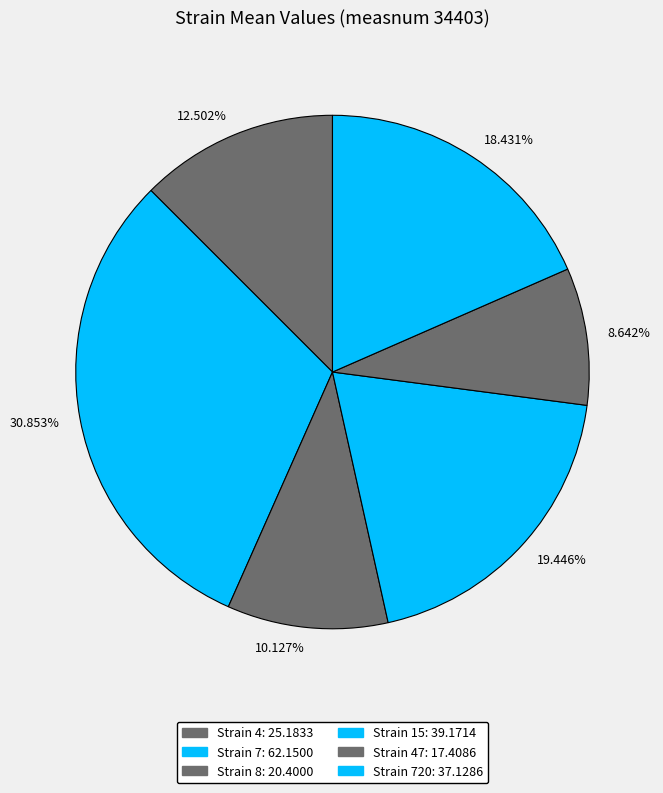

Between 12.502% and 10.127%, which is larger?

12.502%